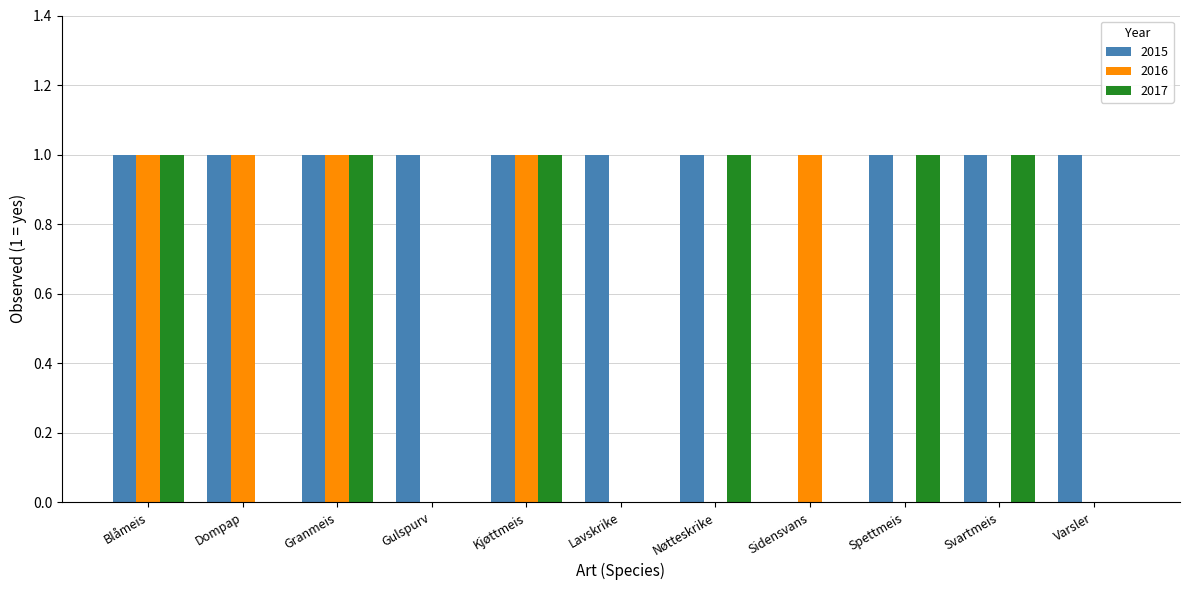

What is the total value across all series at Kjøttmeis?

3